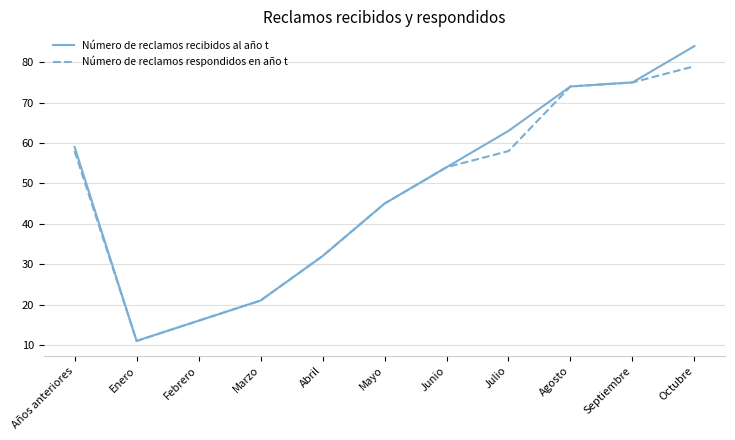

Which category has the highest value in the Número de reclamos recibidos al año t series?

Octubre